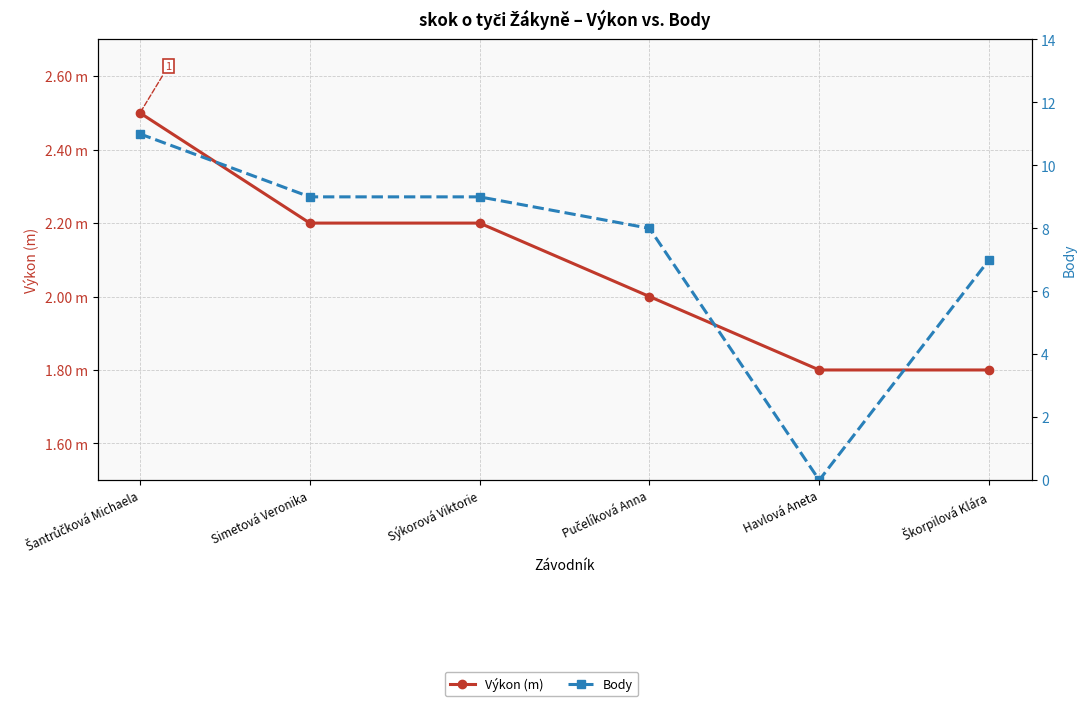

Reading right to left, list all the values displayed in this chart.

Výkon (m): 1.8	1.8	2.0	2.2	2.2	2.5
Body: 7.0	0.0	8.0	9.0	9.0	11.0